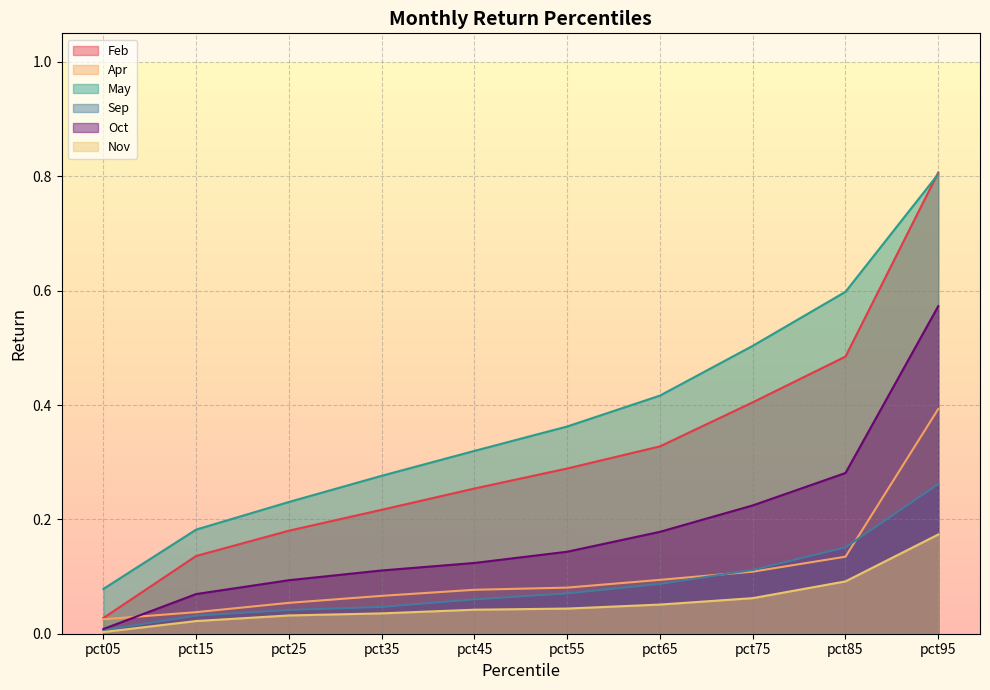

Rank the series at pct15 from lowest to highest value.

Nov, Sep, Apr, Oct, Feb, May